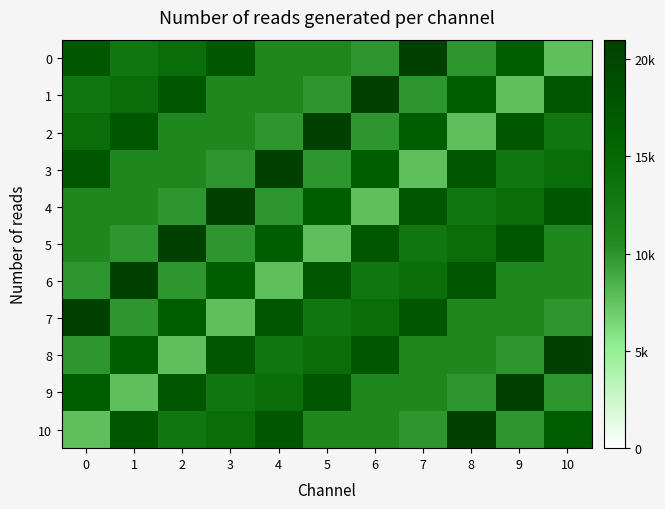

Which series changed the most between 2 and 6?

8